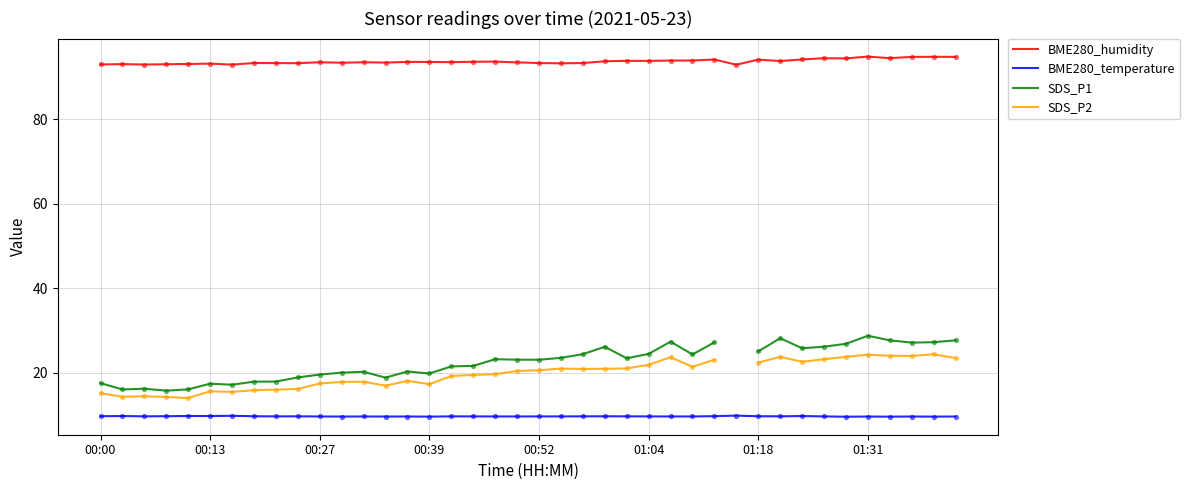

At how many categories does at least one series exceed 16?

40